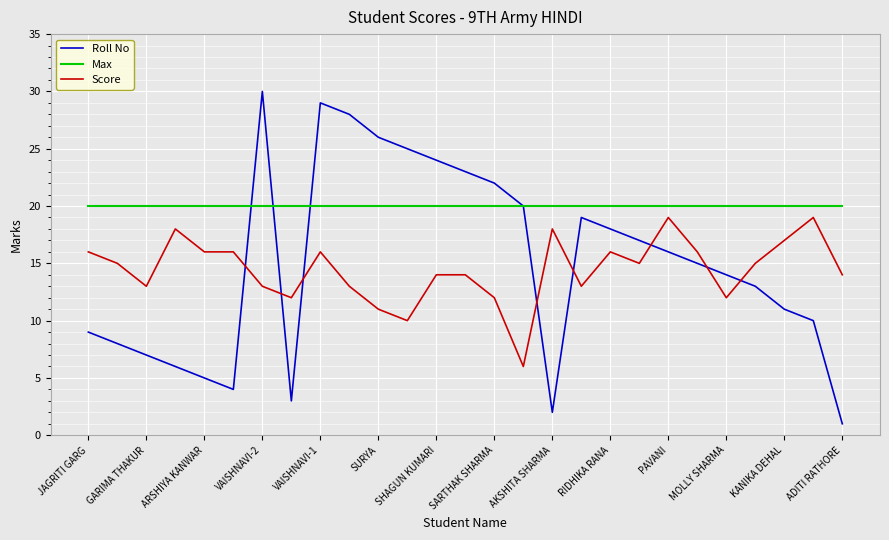

True or false: Max and Score intersect in this chart.

False